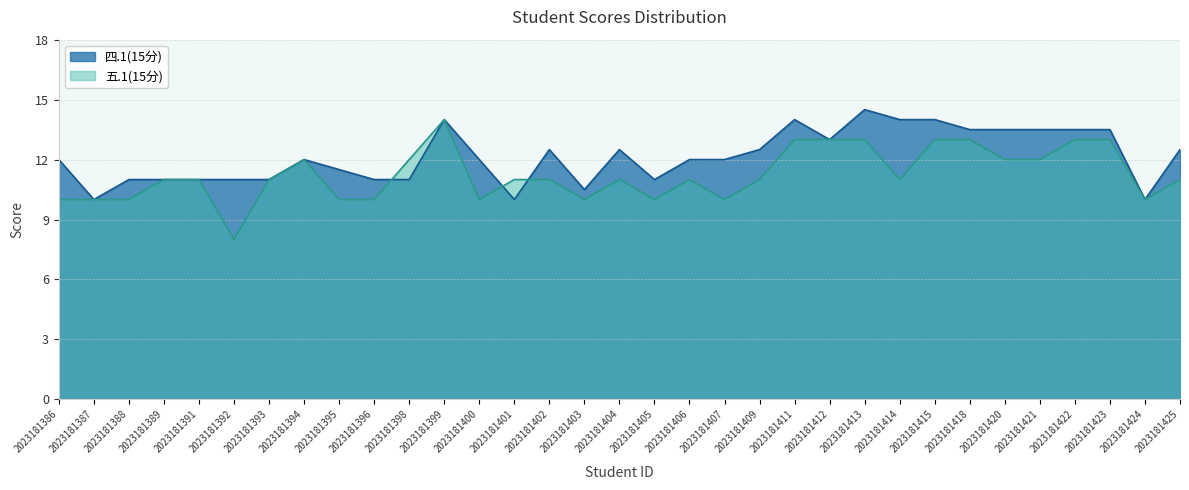

How many lines are shown in the chart?

2